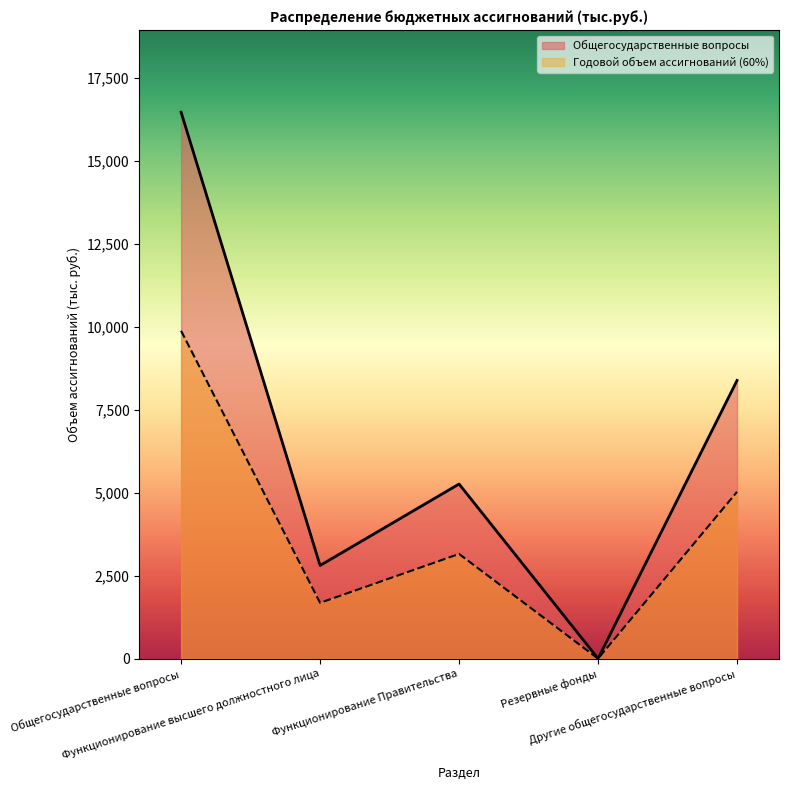

Which series has the largest total across all categories?

Общегосударственные вопросы